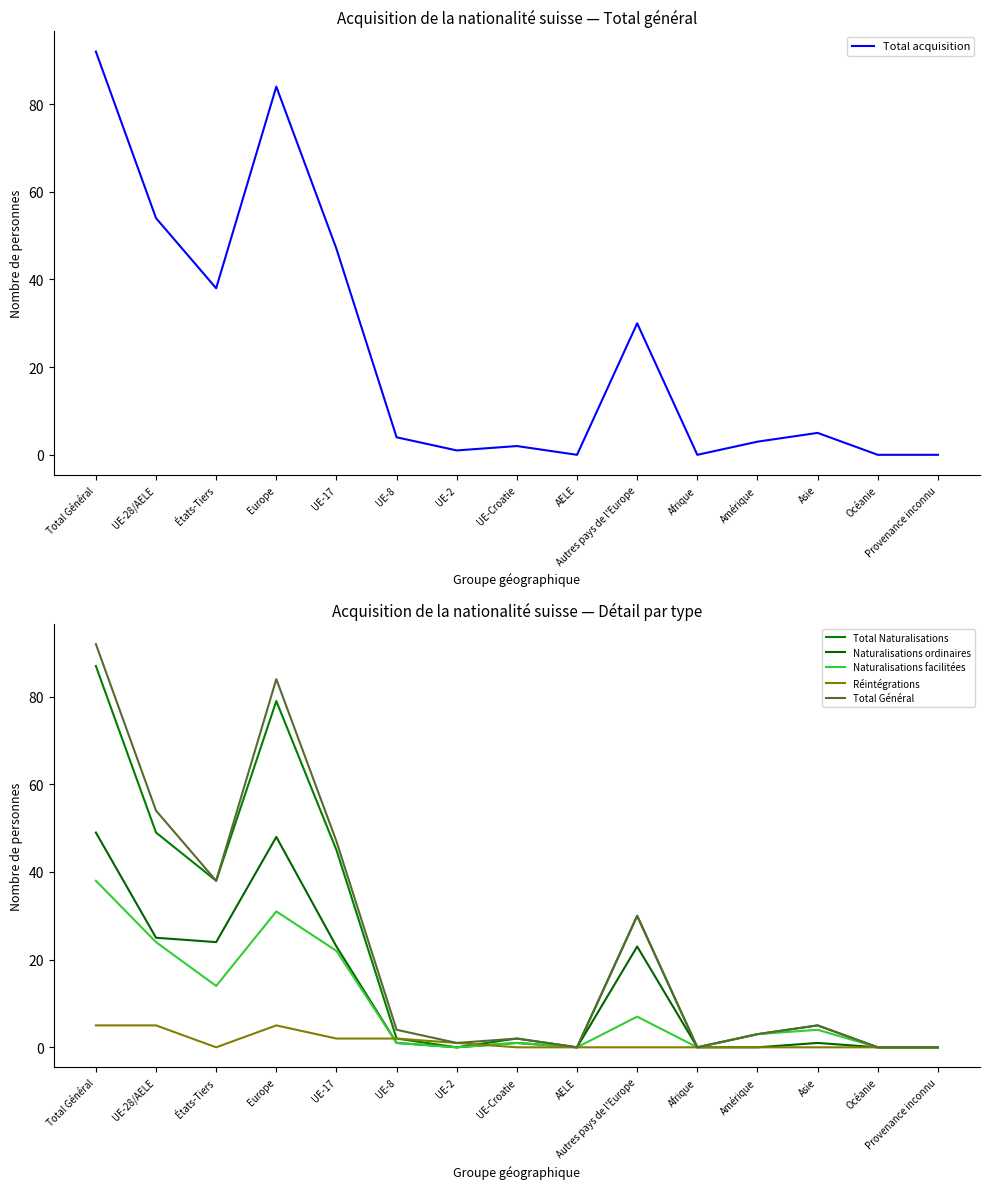

Does the chart have visible grid lines?

No